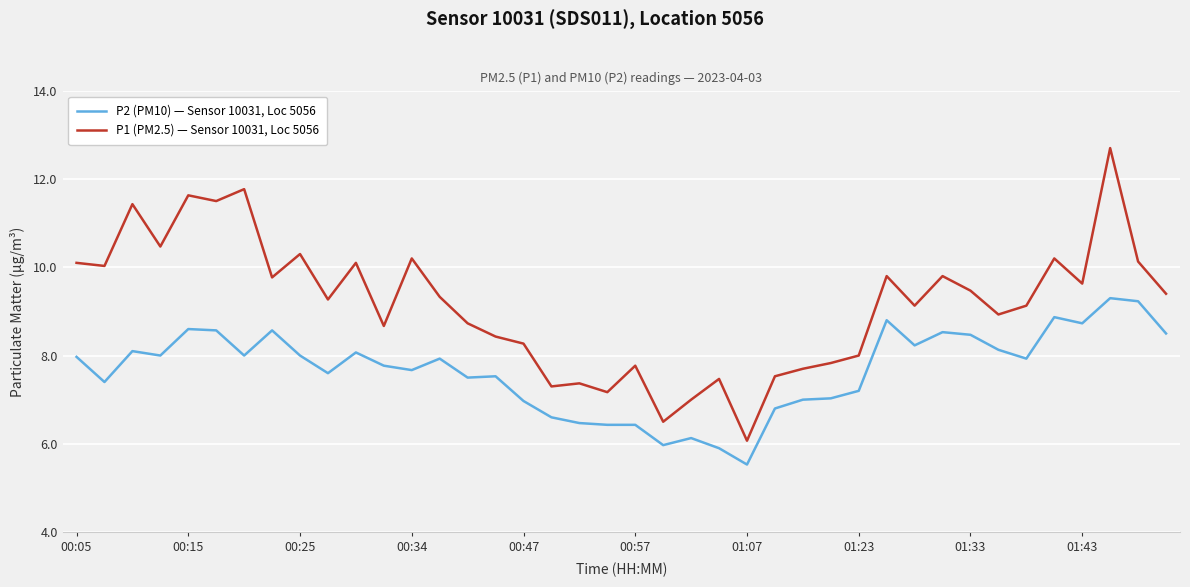

Which series has the largest total across all categories?

P1 (PM2.5) — Sensor 10031, Loc 5056